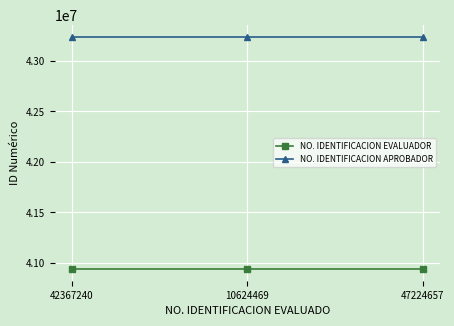

How many lines are shown in the chart?

2